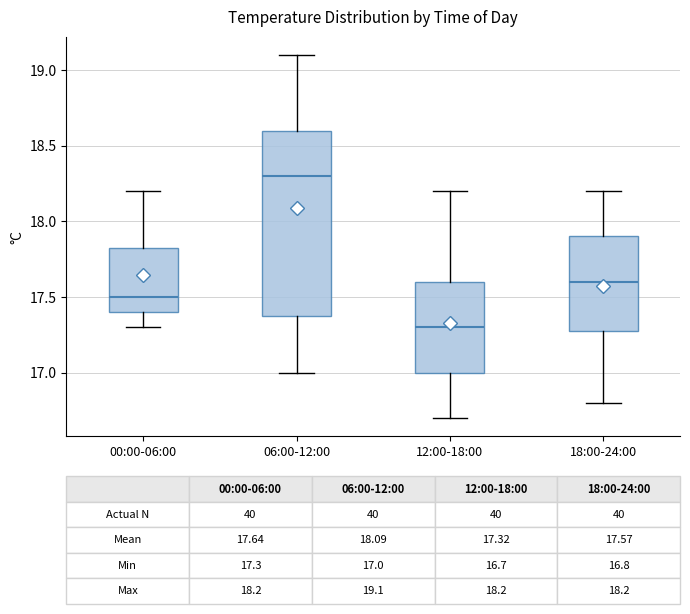

Which box's median line is the lowest?

12:00-18:00